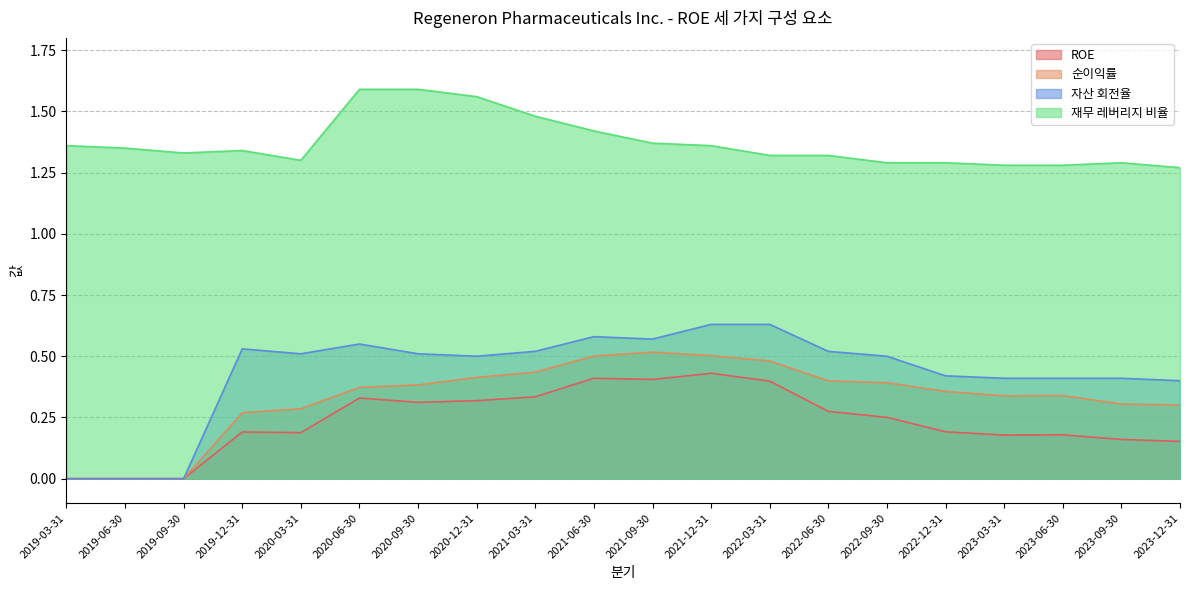

What is the label of the 1st point from the left?

2019-03-31